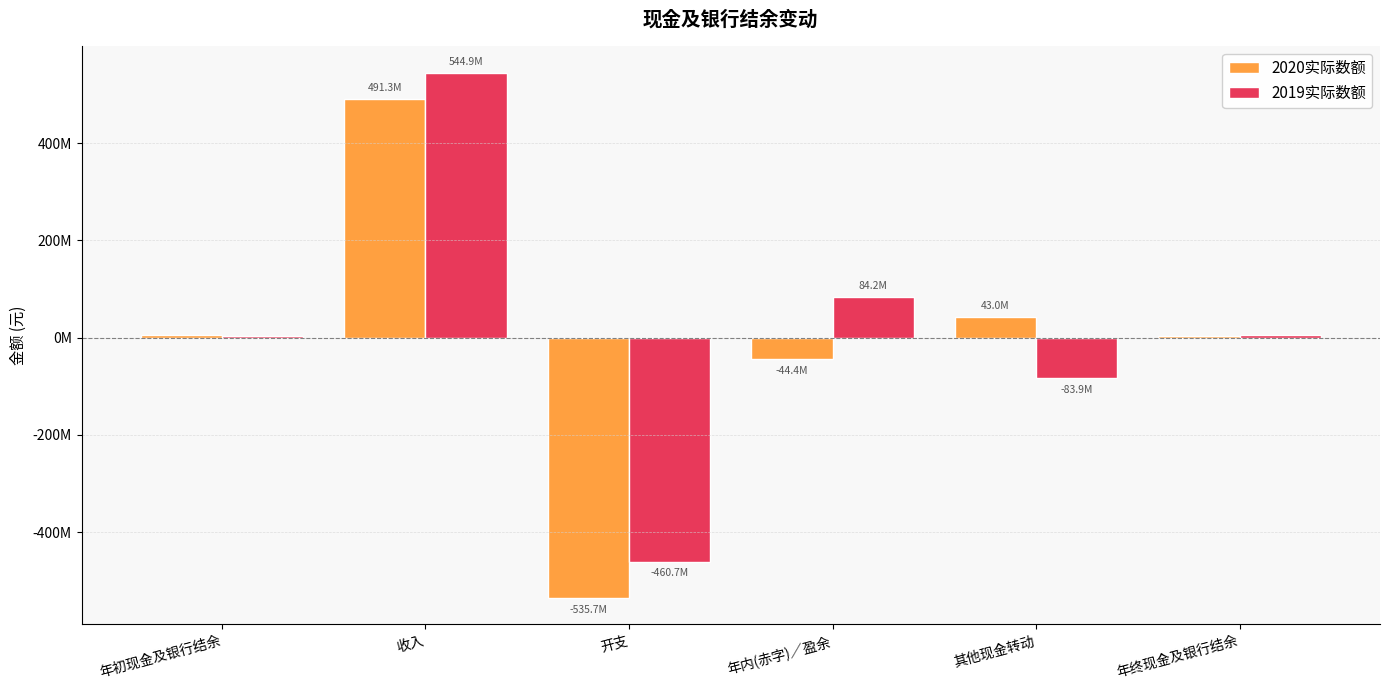

Does the chart contain stacked bars?

No